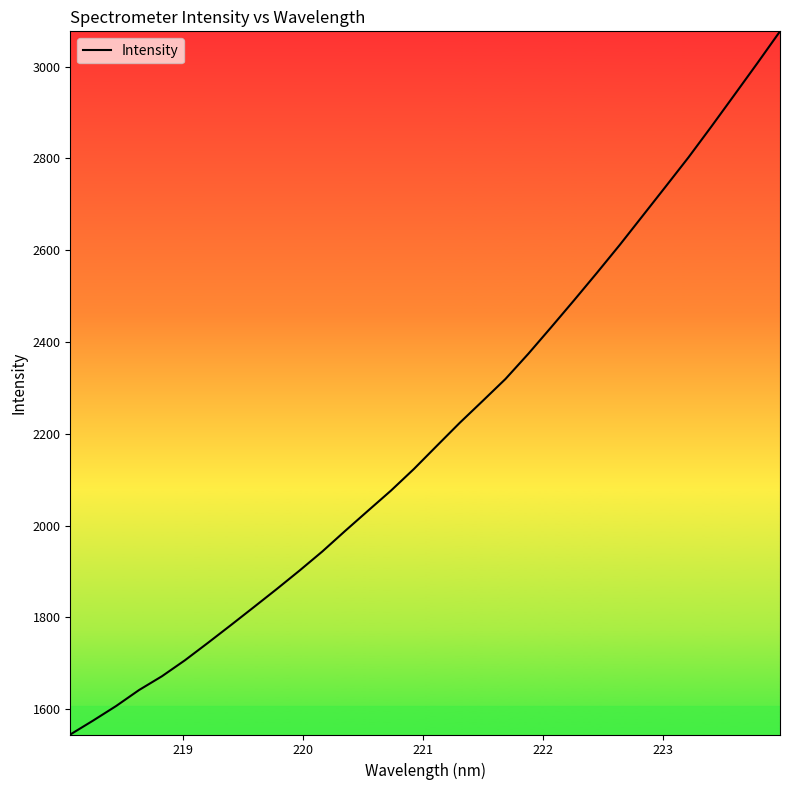

Count the number of categories in the chart.

32